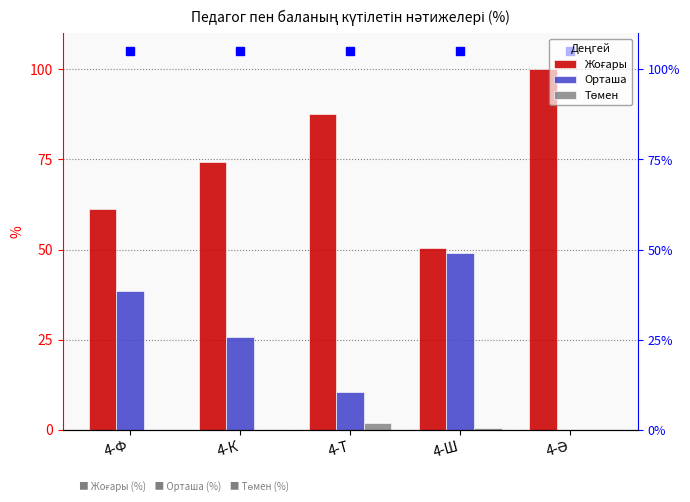

Which label corresponds to the smallest value in the chart?

4-Ә